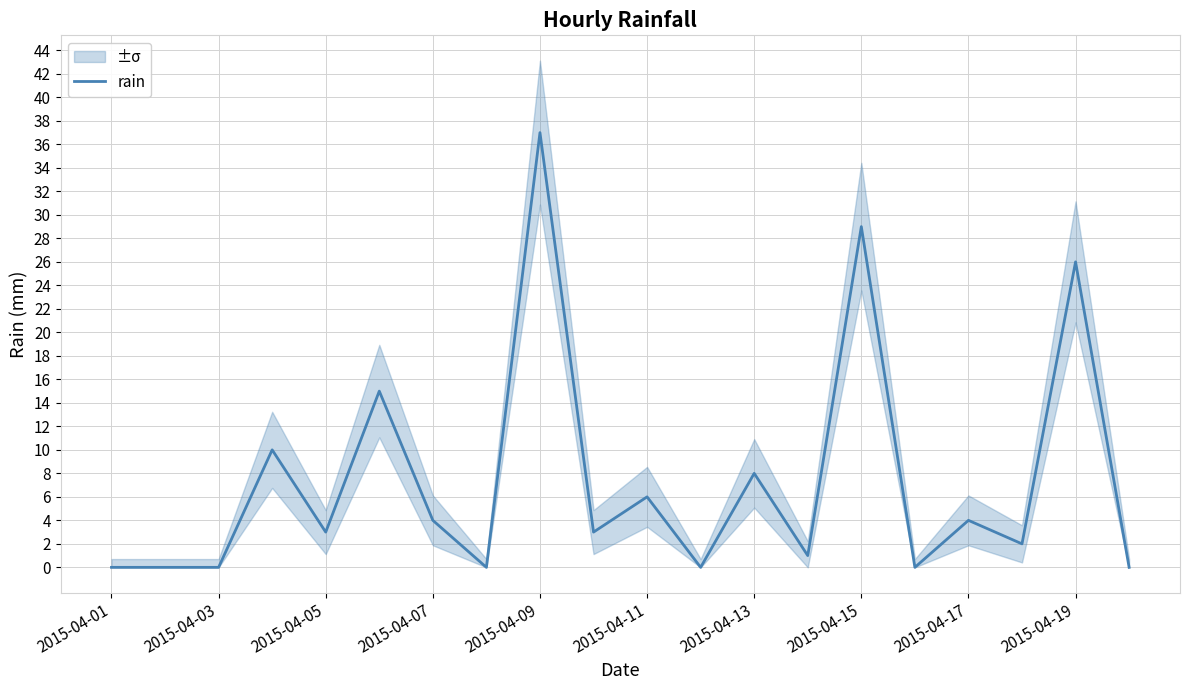

True or false: rain has a value of 29 at 2015-04-15.

True